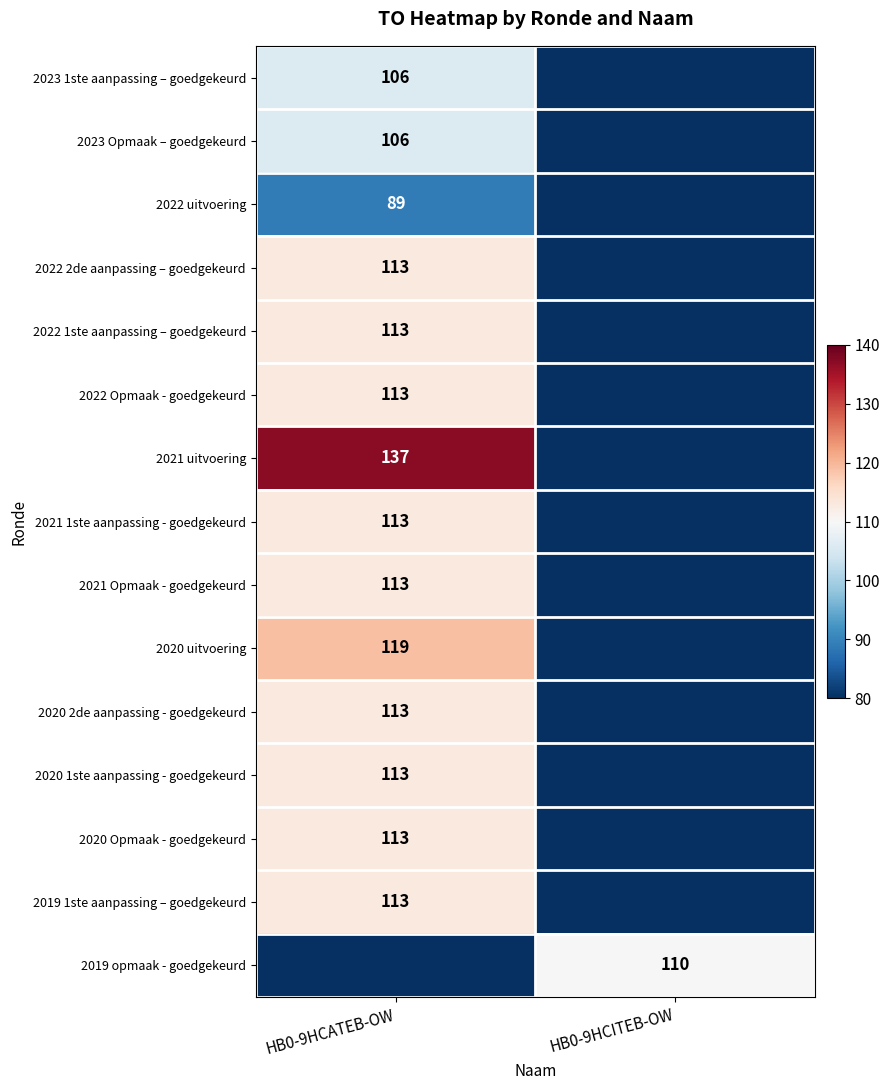

The 2023 Opmaak – goedgekeurd series shows 32 at HB0-9HCATEB-OW. True or false?

False